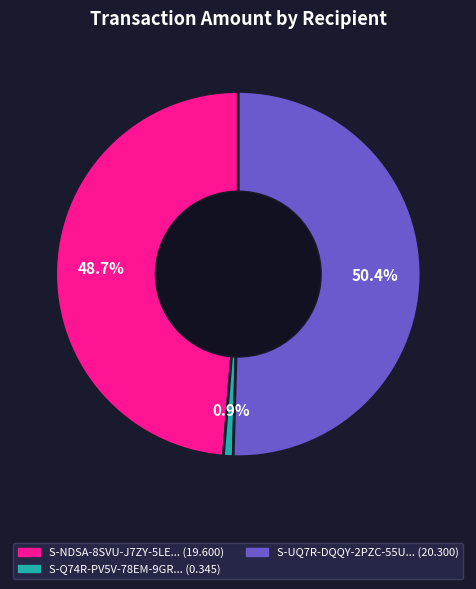

Does any single category account for the majority?

Yes